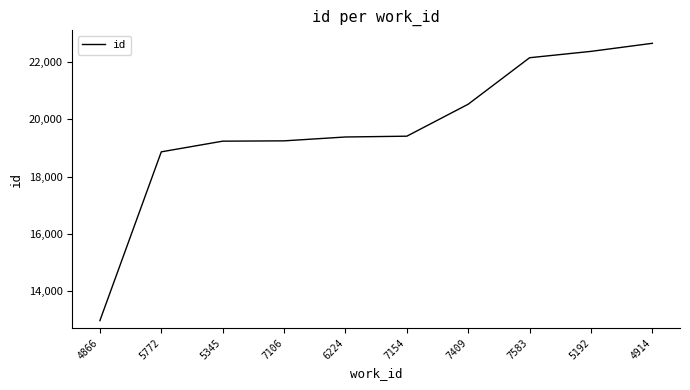

The chart shows a value of 10049 at 5192. True or false?

False